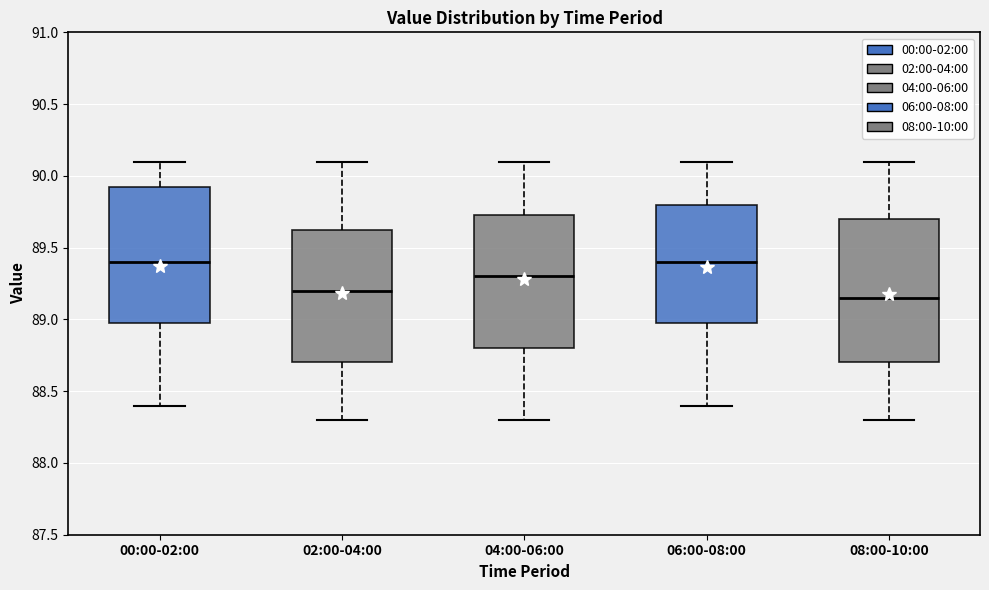

Reading left to right, read every box against the y-axis: the position of its median line, the range the box covers, and the ends of its whiskers. The values are not printed on the chart, so give them approximately, as read against the axis.

00:00-02:00: median 89.40, box 89.00 to 89.95, whiskers 88.40 to 90.10
02:00-04:00: median 89.20, box 88.70 to 89.65, whiskers 88.30 to 90.10
04:00-06:00: median 89.30, box 88.80 to 89.75, whiskers 88.30 to 90.10
06:00-08:00: median 89.40, box 89.00 to 89.80, whiskers 88.40 to 90.10
08:00-10:00: median 89.15, box 88.70 to 89.70, whiskers 88.30 to 90.10